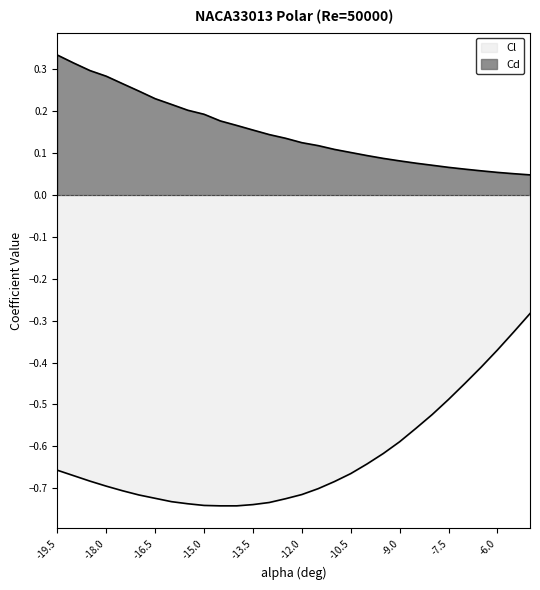

Rank the series at -11.0 from highest to lowest value.

Cd, Cl